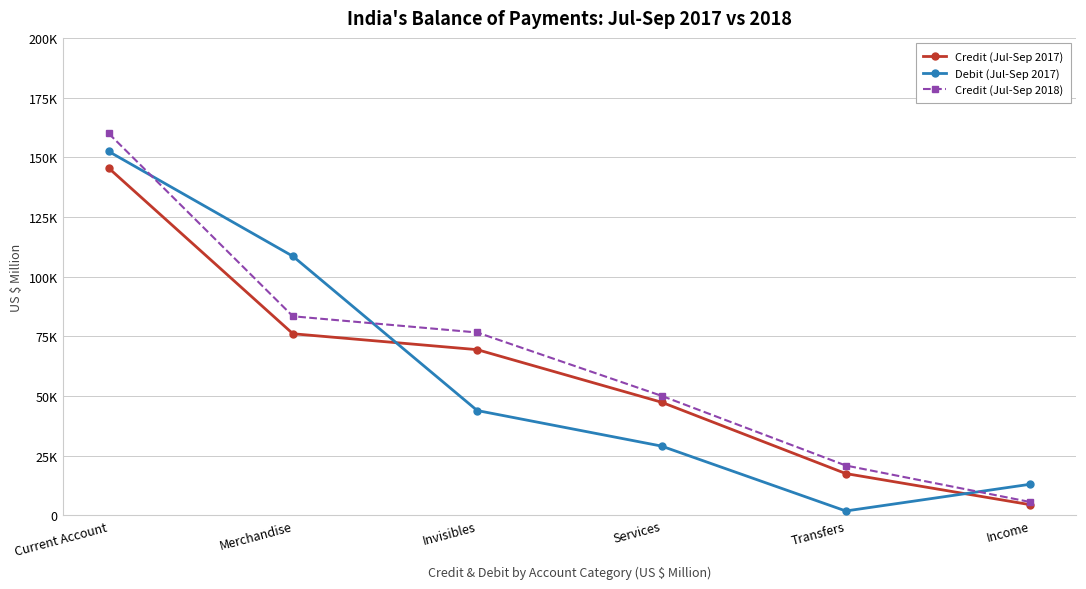

Where does the Debit (Jul-Sep 2017) series first go above 43918?

Current Account